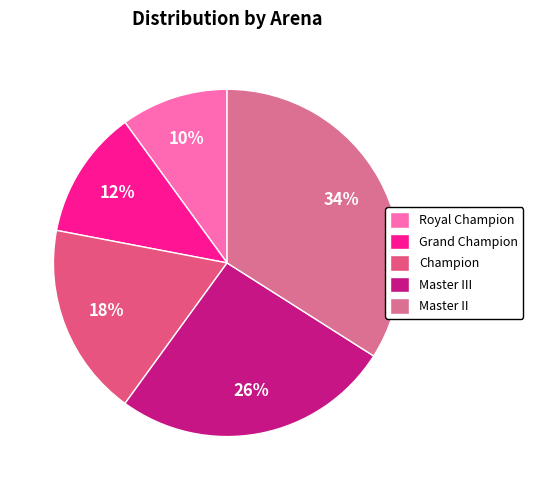

Is Champion the majority of the pie?

No